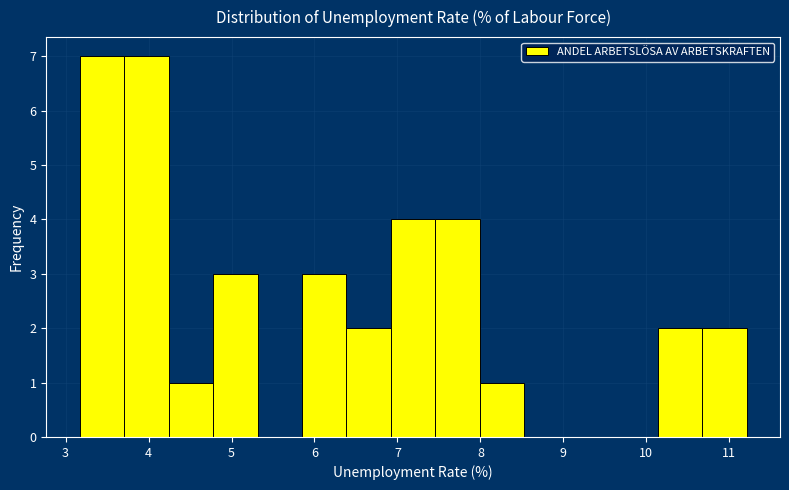

How tall is the bar that spans 6.4 to 6.9 on the x-axis? Neither the bar edges nor the heights are printed on the chart, so give them approximately, as read against the axes.

2